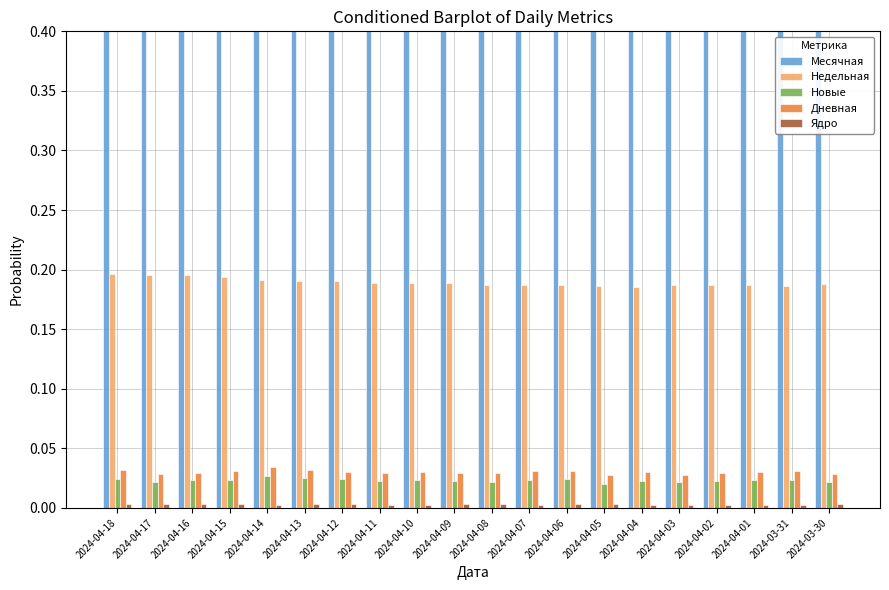

What is the sum of the Недельная values at 2024-04-11 and 2024-04-09?

0.4